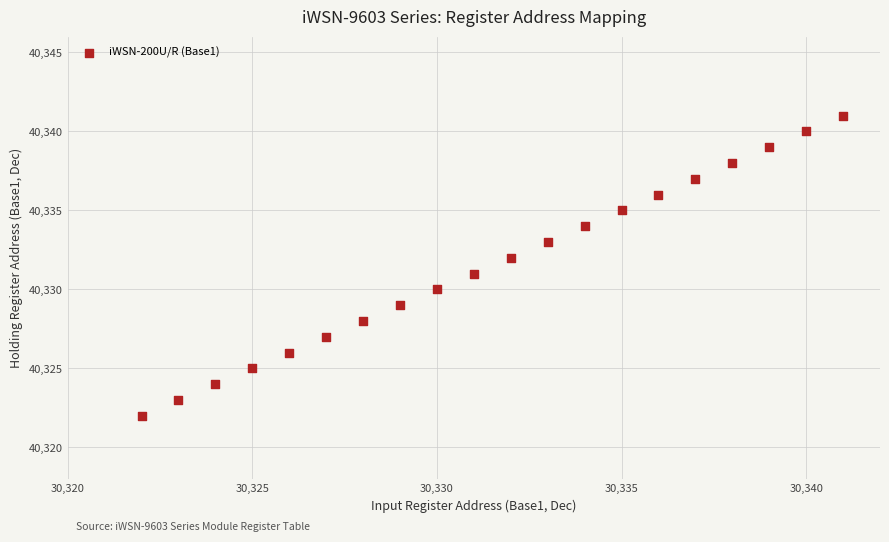

What is the range of X values (max minus min)?

19